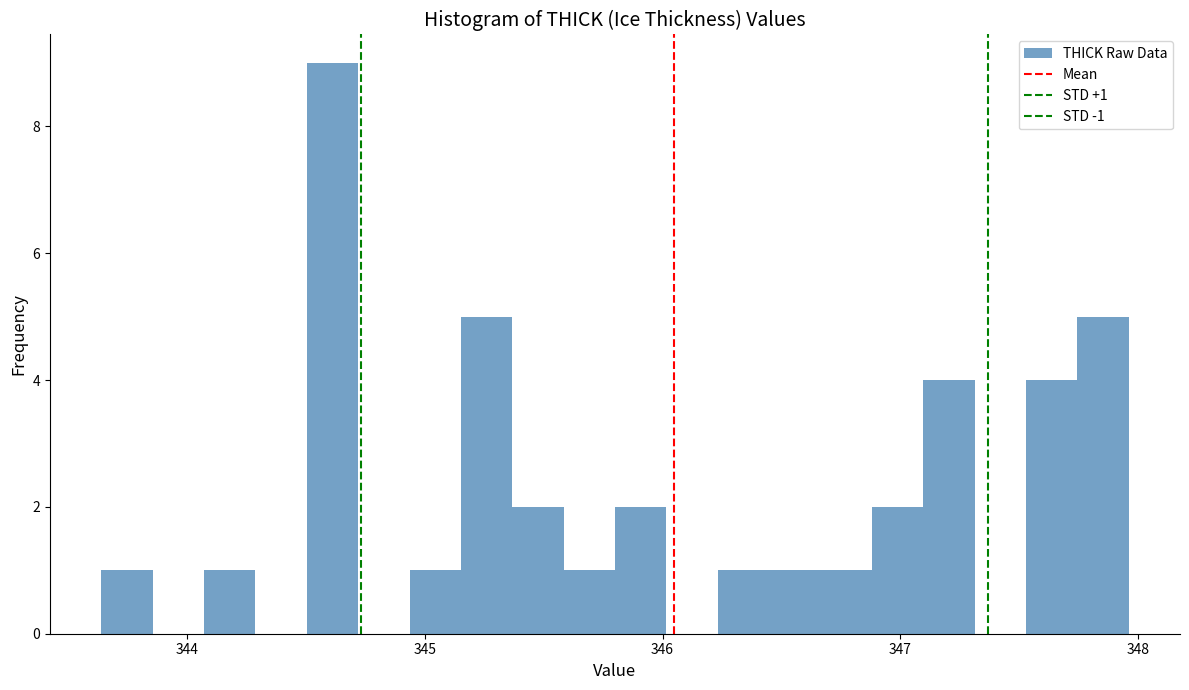

Around what value on the x-axis is the tallest bar? Give the approximate position of its centre, as read against the axis.

344.6